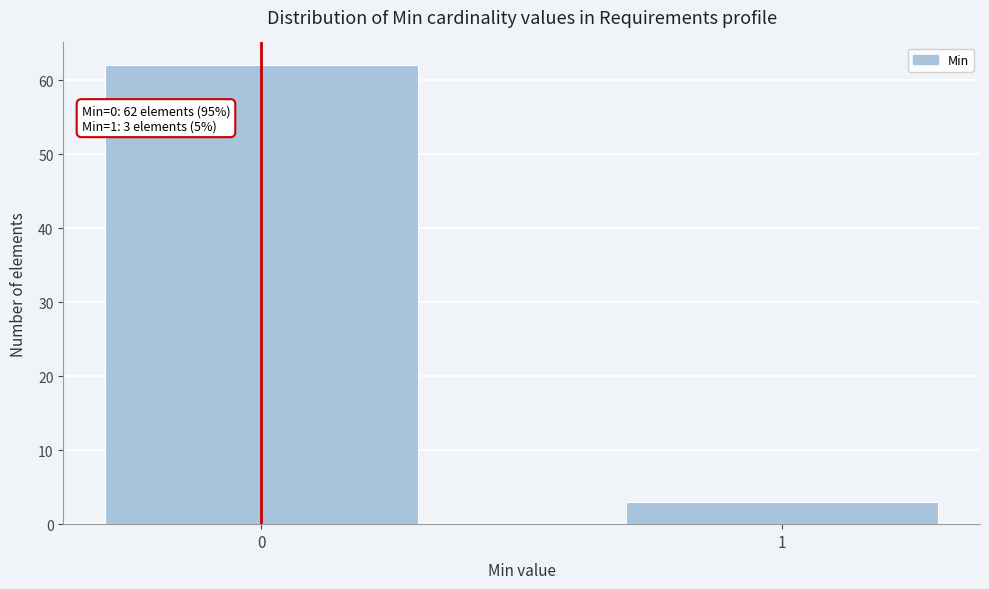

Reading left to right, transcribe all the data shown in this chart.

62	3